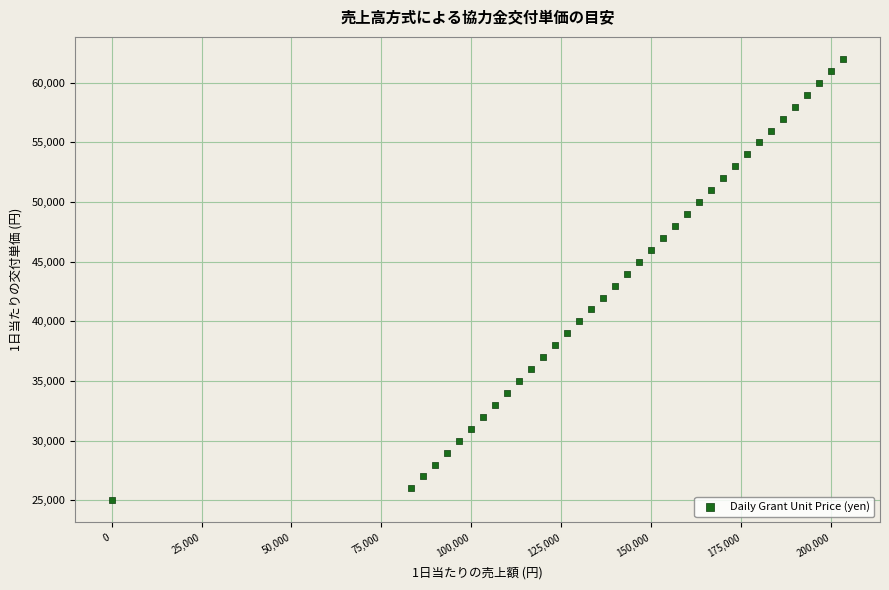

What is the range of Y values (max minus min)?

37000